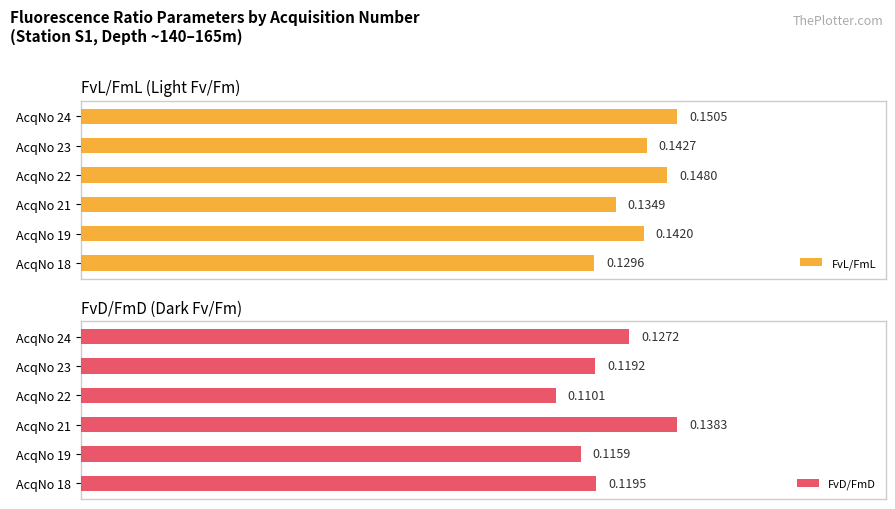

List the labels in order of FvL/FmL value, smallest first.

AcqNo 18, AcqNo 21, AcqNo 19, AcqNo 23, AcqNo 22, AcqNo 24